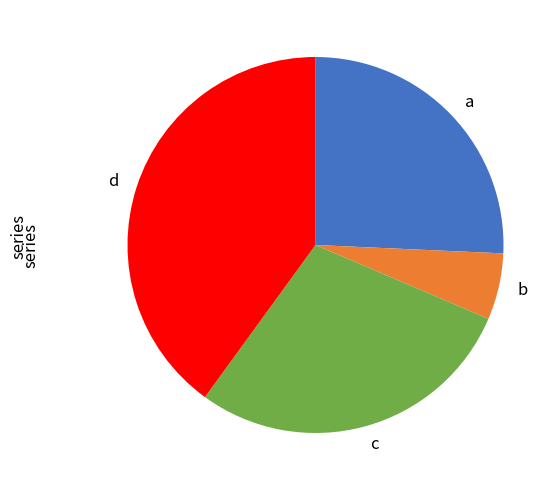

Is there any slice that represents more than half of the pie?

No